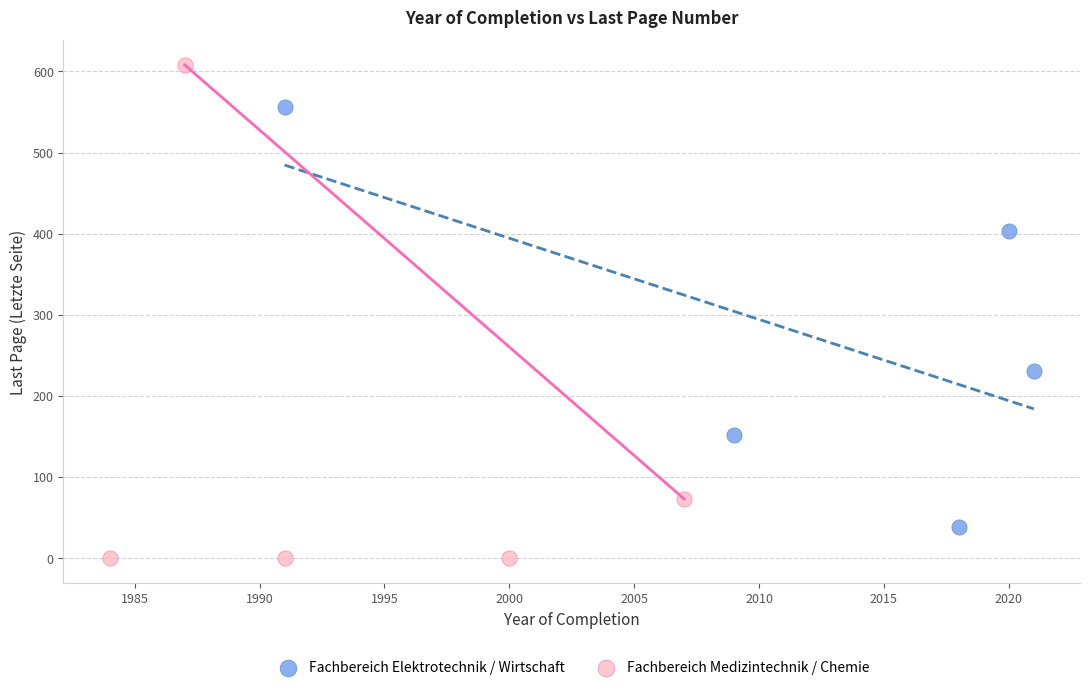

Which series contains the lowest Y value?

Fachbereich Medizintechnik / Chemie